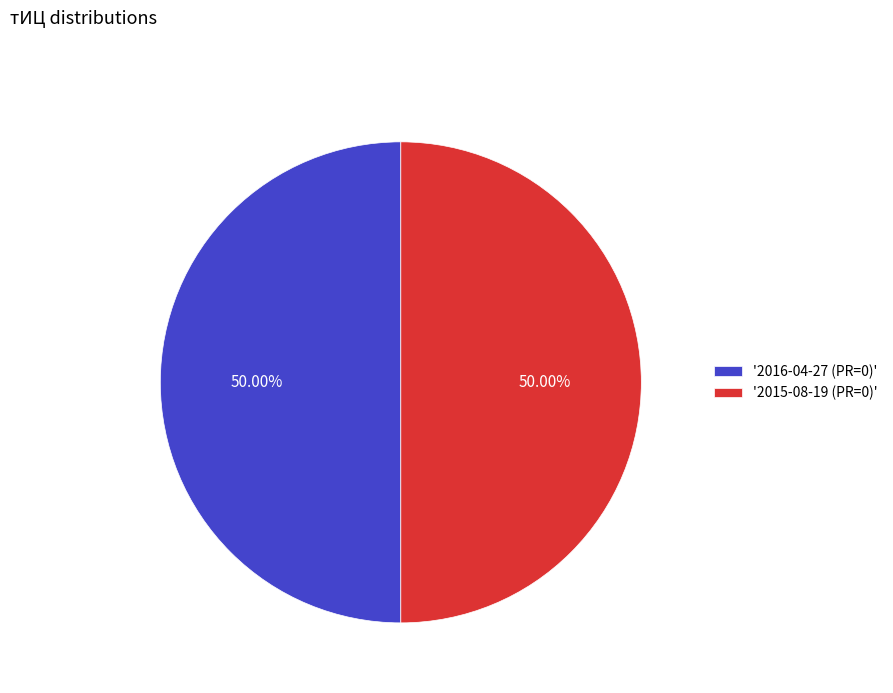

What is the ratio of the value at '2015-08-19 (PR=0)' to the value at '2016-04-27 (PR=0)'?

1.0